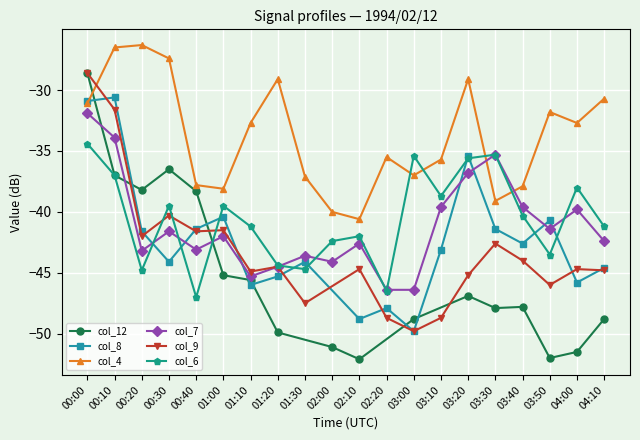

Is it true that col_9 equals -41.6 at 00:40?

True